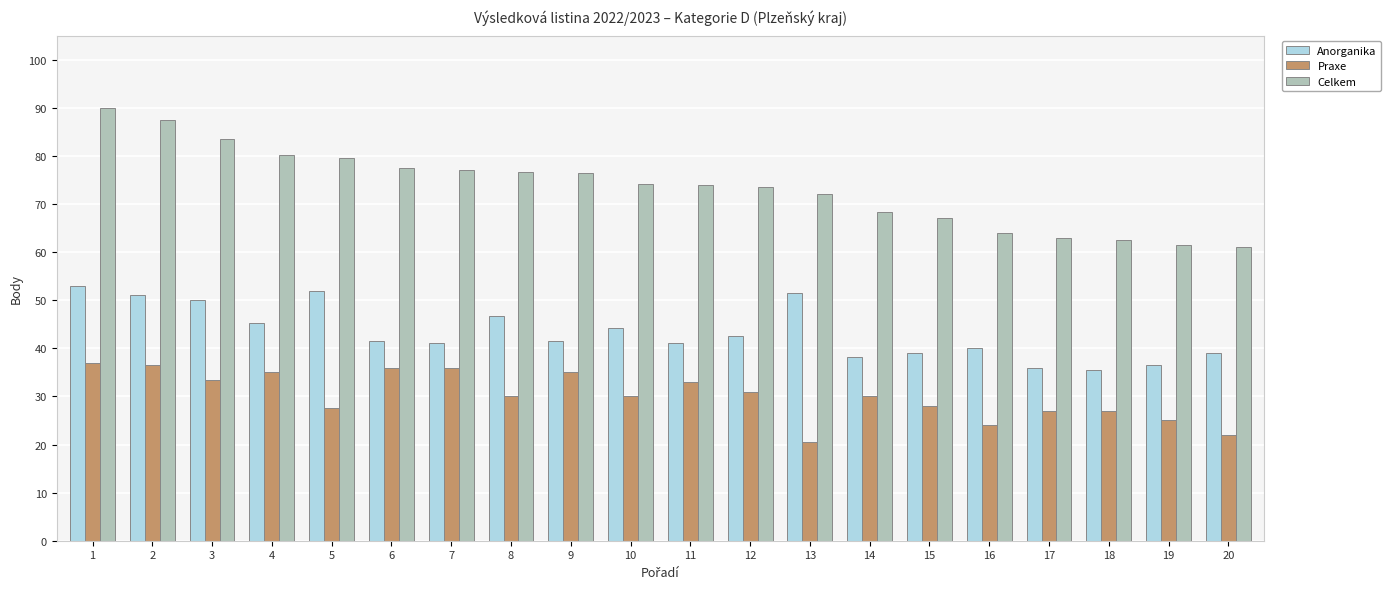

Which series has the largest total across all categories?

Celkem